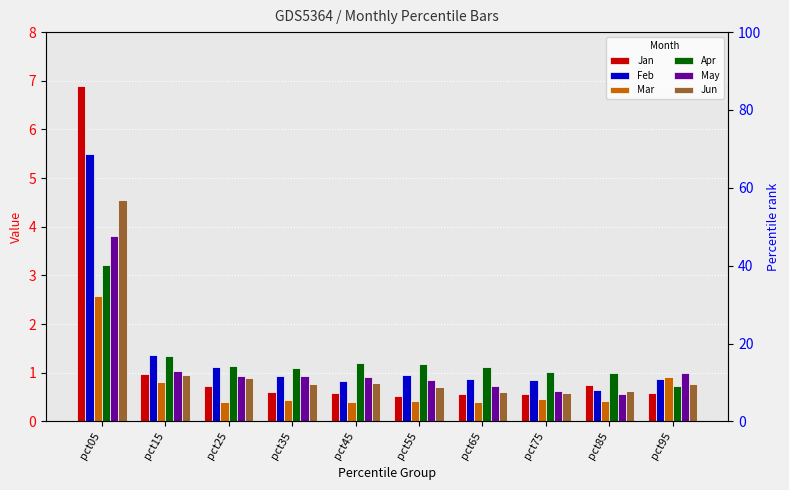

What is the value of the Apr bar at the 7th from the left?

1.1